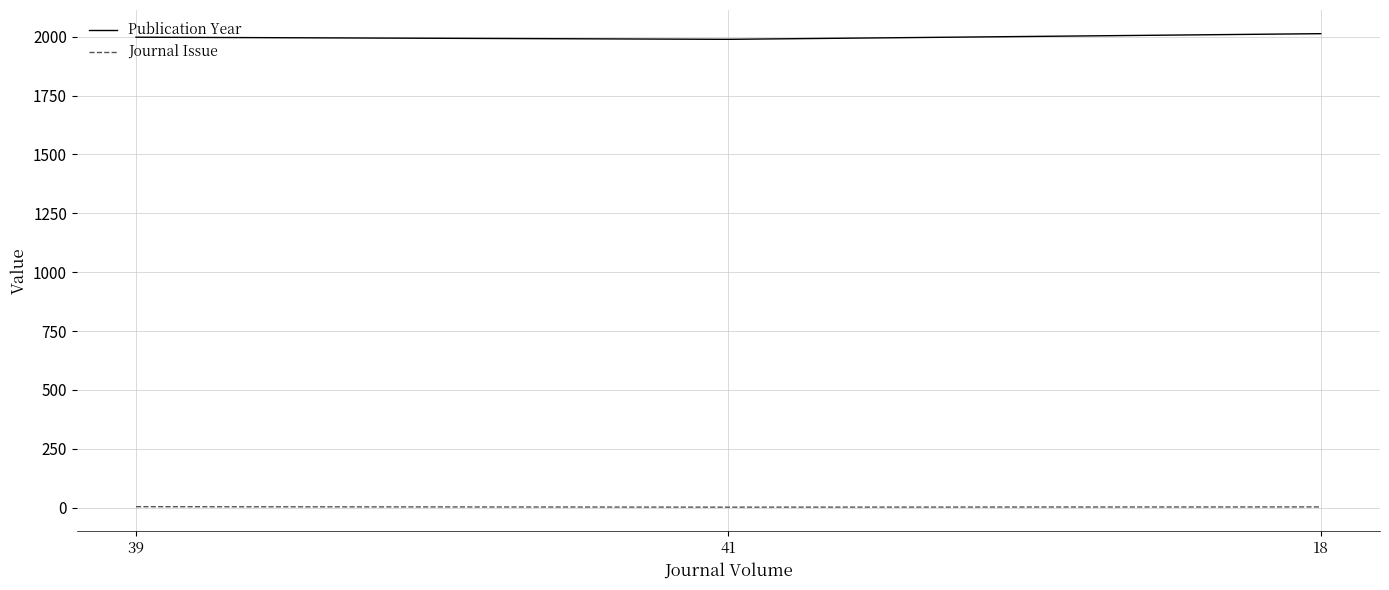

What is the difference between the highest and lowest values at 18?

2010